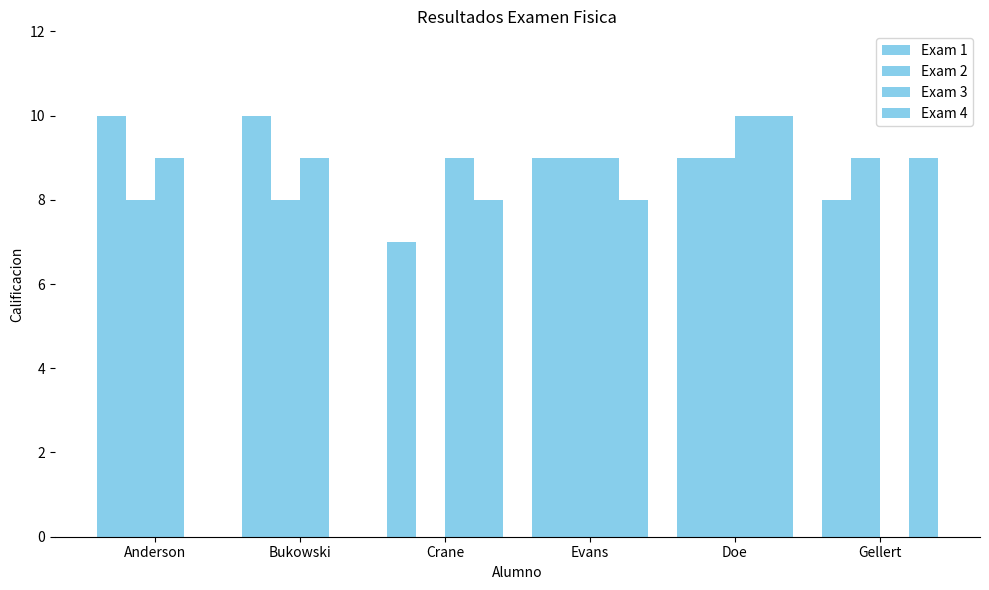

At Doe, list the series in order from smallest to largest.

Exam 1, Exam 2, Exam 3, Exam 4